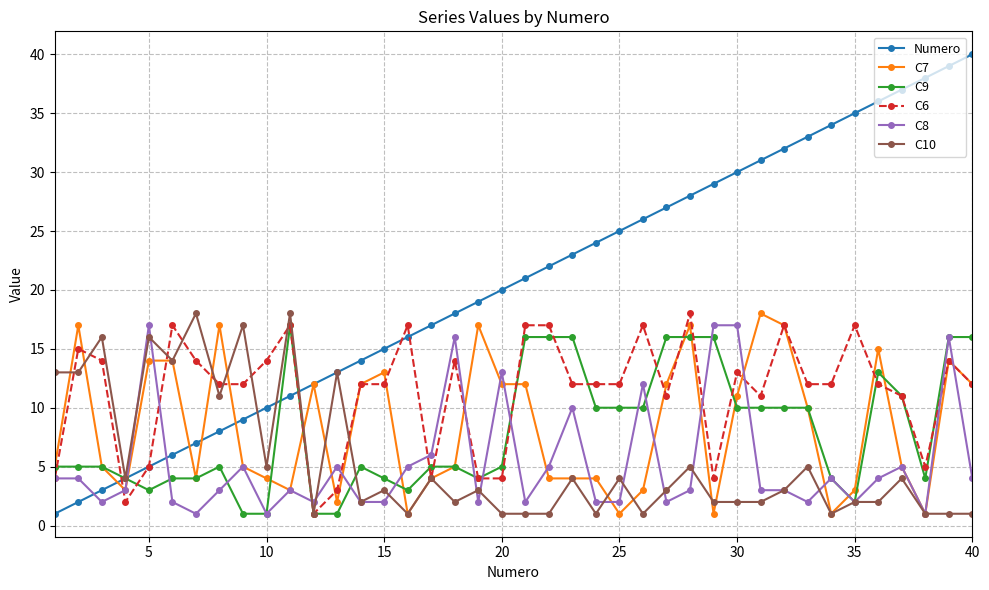

Count the number of data series in this chart.

6